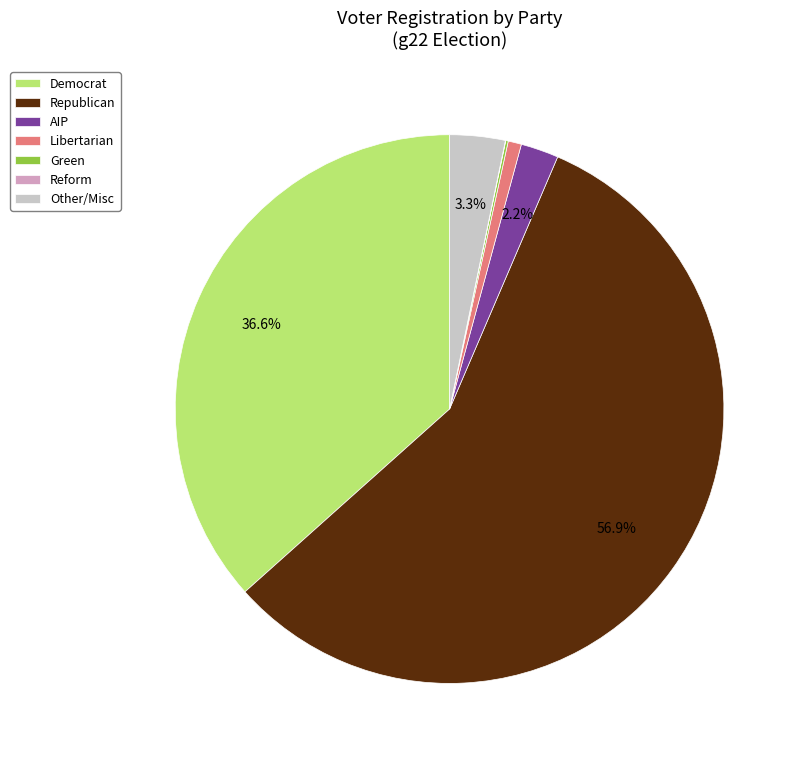

What is the largest slice in the pie chart?

Republican